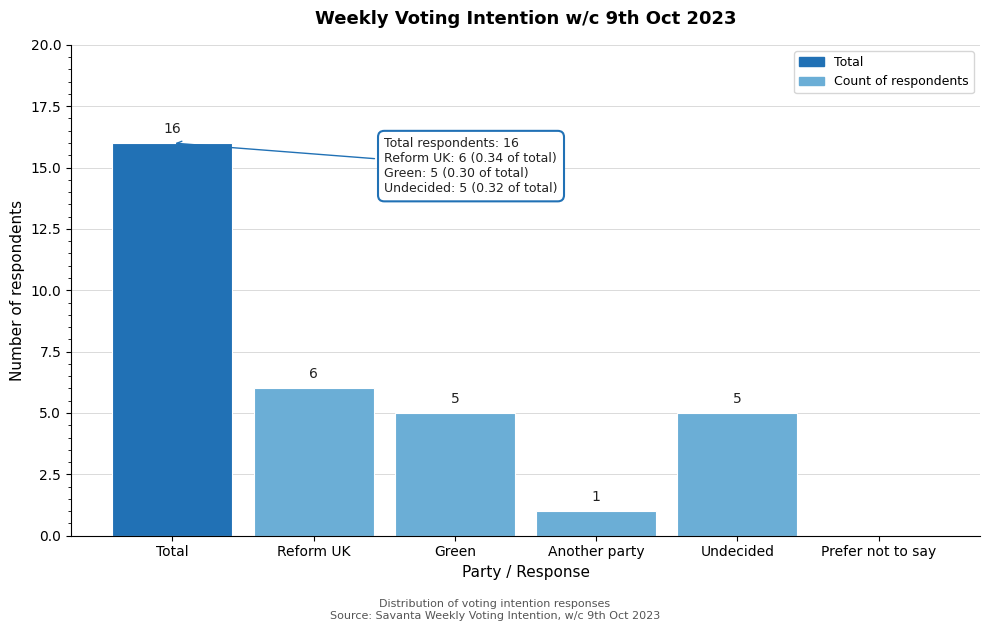

Reading left to right, transcribe all the data shown in this chart.

Total=16	Reform UK=6	Green=5	Another party=1	Undecided=5	Prefer not to say=0